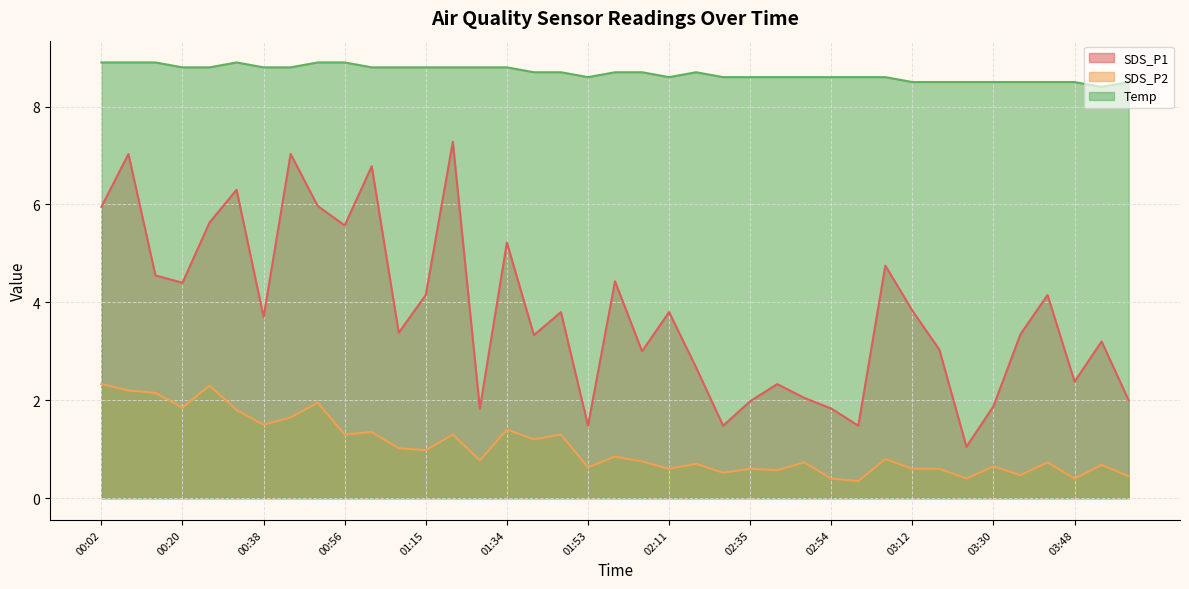

Which series has the largest total across all categories?

Temp